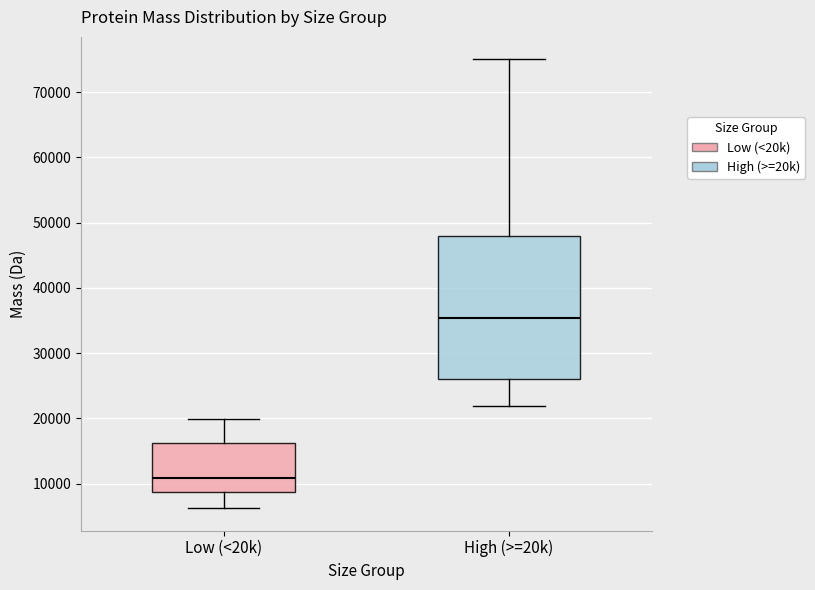

Which box is the tallest, from its lower edge to its upper edge?

High (>=20k)